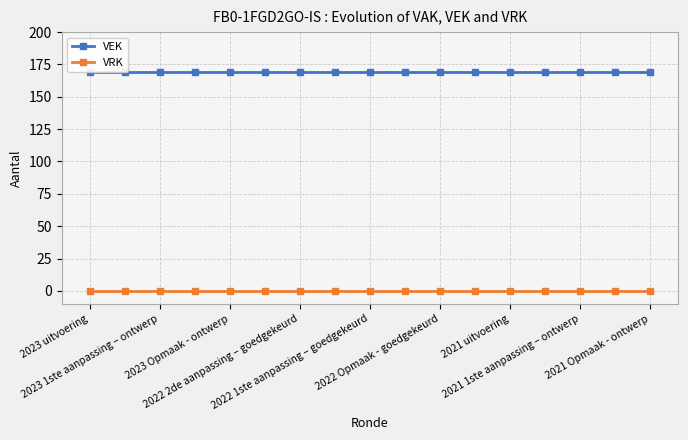

True or false: VRK and VEK cross at least once.

False